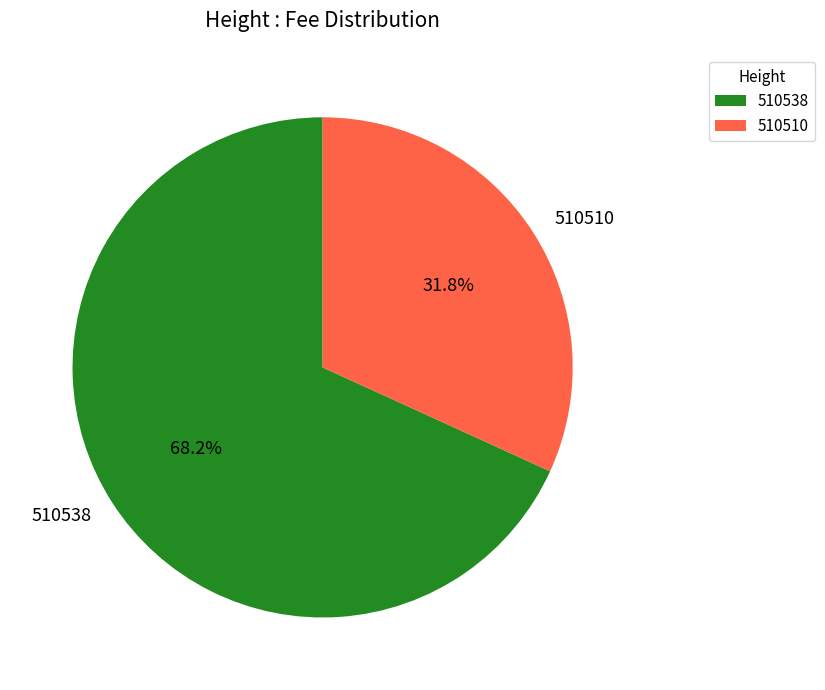

How many segments does this pie chart have?

2